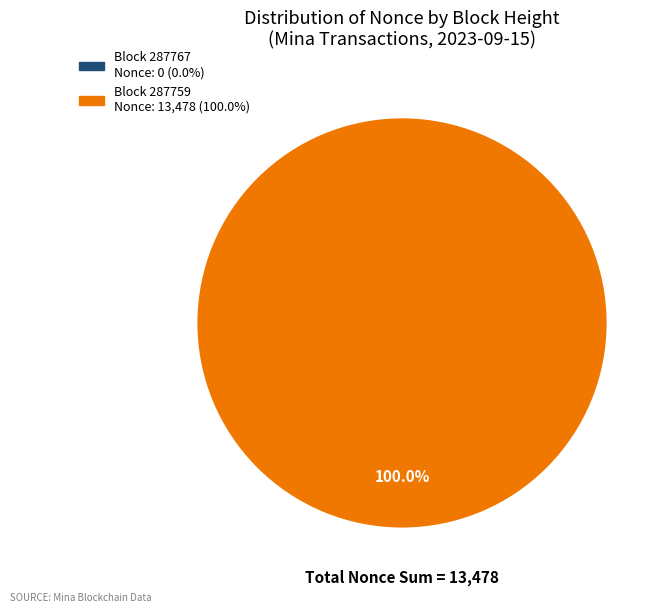

What percentage do 287767 and 287759 together represent?

100.0%